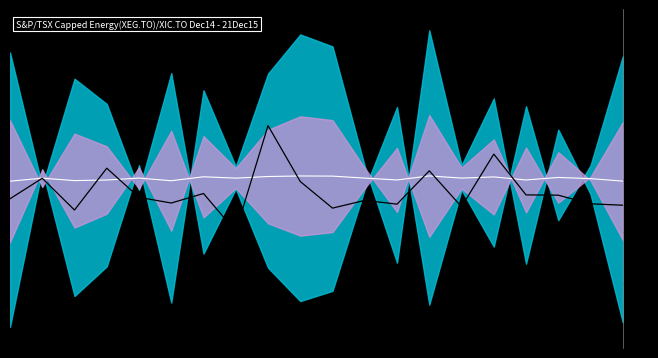

Reading right to left, list all the values displayed in this chart.

Mid Line: 19=-0.2	18=-0.0	17=0.1	16=-0.1	15=0.2	14=0.0	13=0.2	12=-0.1	11=0.0	10=0.2	9=0.2	8=0.2	7=0.0	6=0.2	5=-0.2	4=0.0	3=-0.1	2=-0.2	1=0.0	0=-0.2
dnbrad signal: 19=-2.5	18=-2.4	17=-1.6	16=-1.5	15=2.3	14=-2.7	13=0.7	12=-2.4	11=-2.1	10=-2.8	9=-0.3	8=5.0	7=-5.0	6=-1.4	5=-2.3	4=-1.8	3=1.0	2=-3.0	1=0.0	0=-1.9